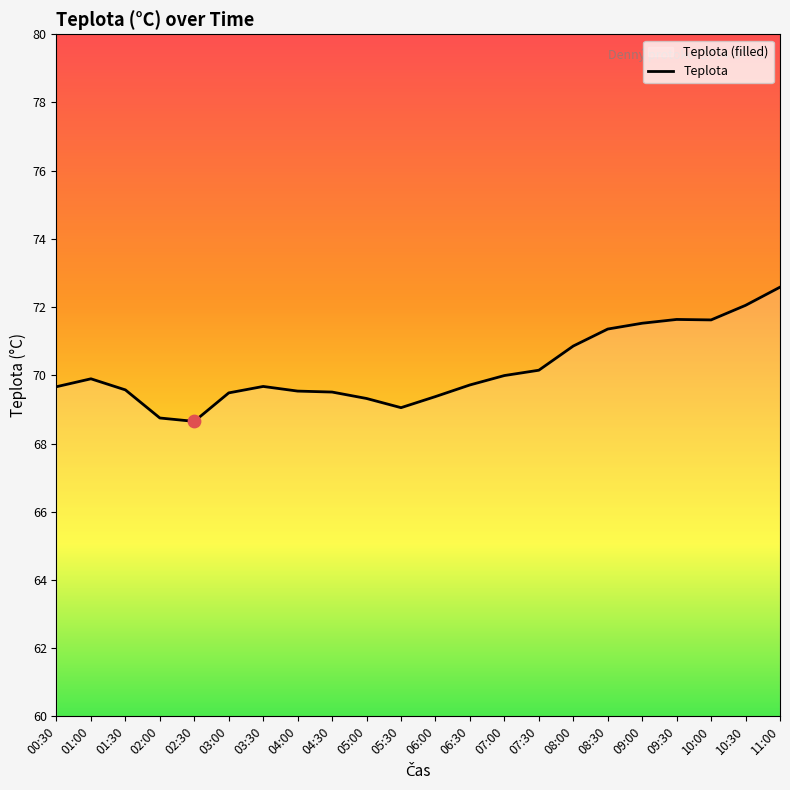

Which has a higher value, 03:30 or 04:00?

03:30